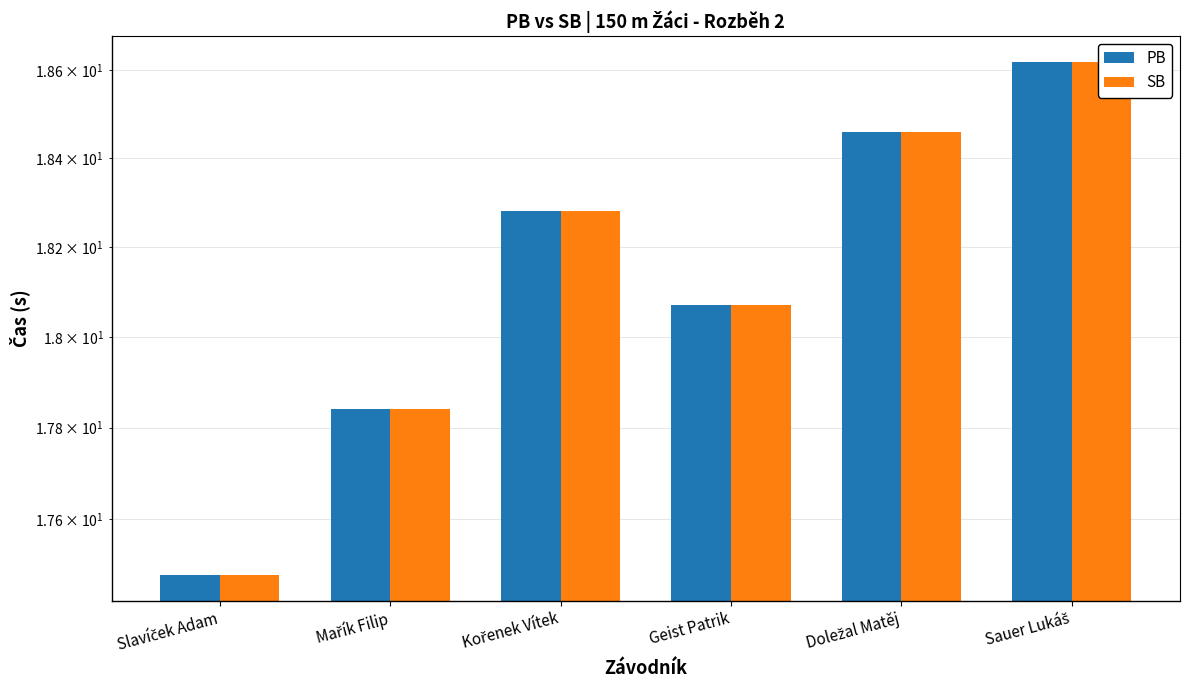

Read the SB value at Kořenek Vítek.

18.3